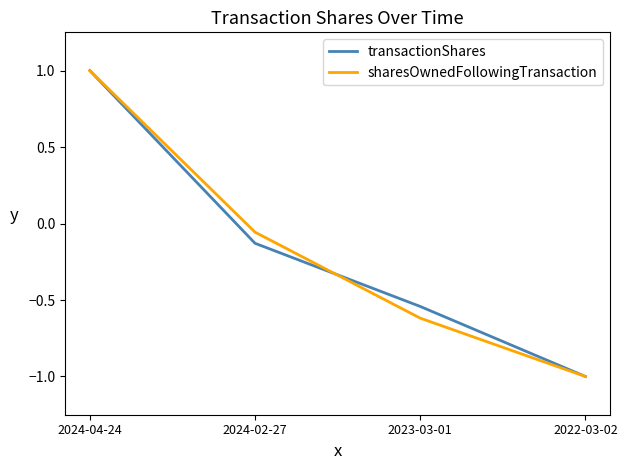

How many values in sharesOwnedFollowingTransaction are above zero?

1